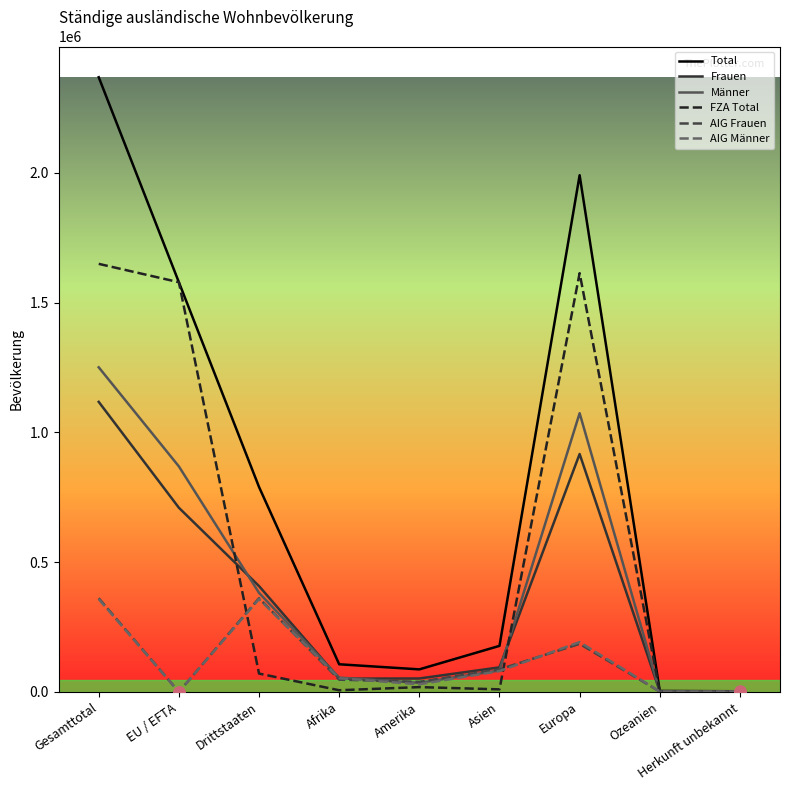

What is the highest value of the FZA Total series?

1649355